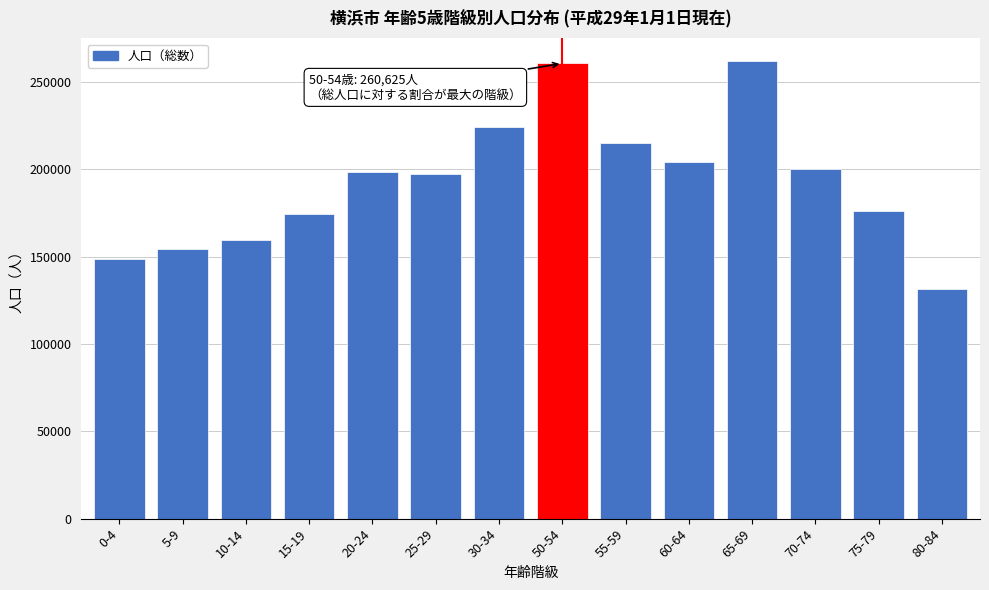

Reading right to left, list all the values displayed in this chart.

80-84=131548	75-79=176044	70-74=200074	65-69=261900	60-64=204148	55-59=214954	50-54=260625	30-34=224218	25-29=197429	20-24=198530	15-19=174562	10-14=159426	5-9=154564	0-4=148700